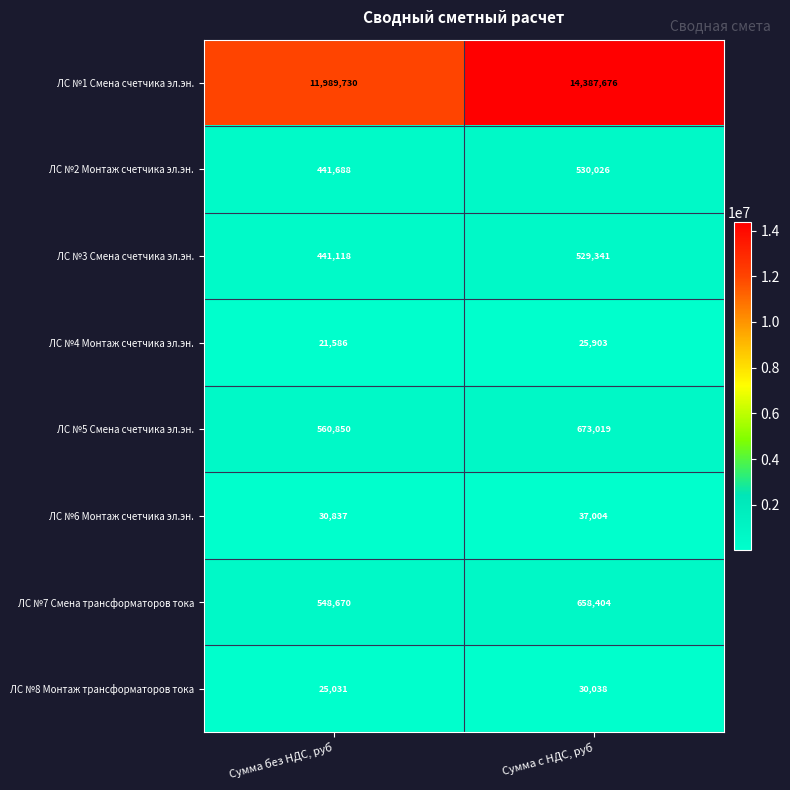

What is the difference between the ЛС №4 Монтаж счетчика эл.эн. values at Сумма с НДС, руб and Сумма без НДС, руб?

4317